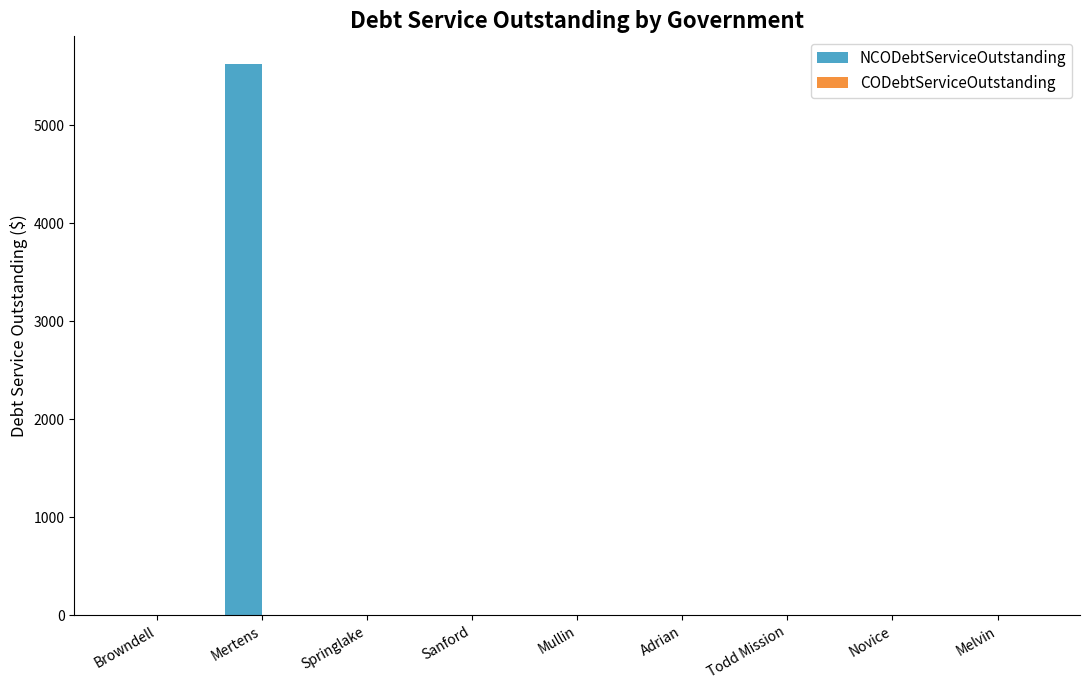

Is it true that the value at Mertens is 2362?

False